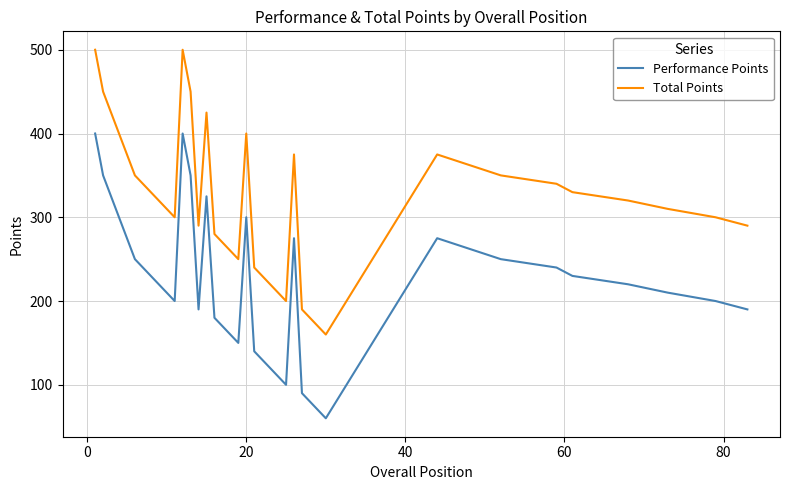

Which series has the largest total across all categories?

Total Points